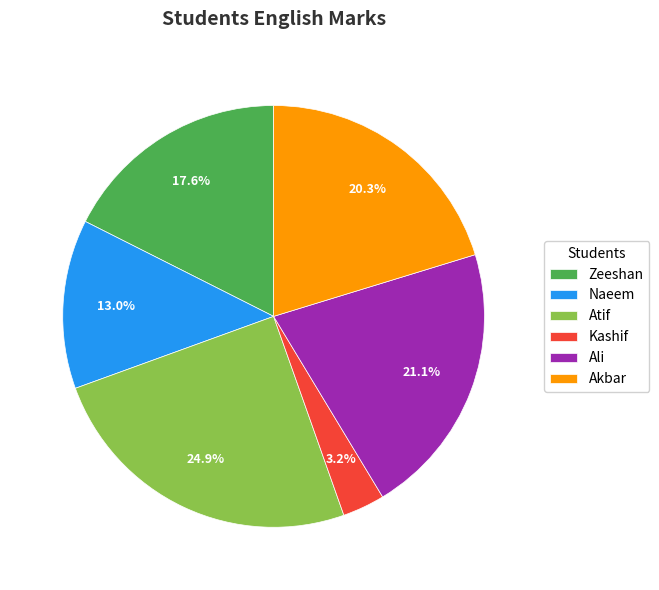

Which has a higher value, Ali or Atif?

Atif